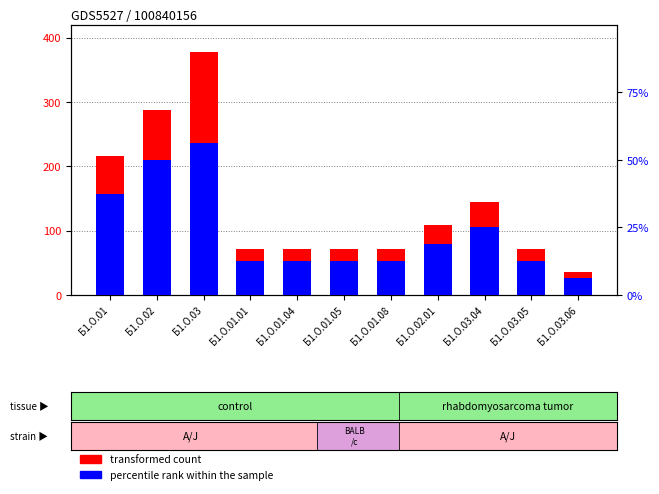

How many values in the percentile rank within the sample series are below 2?

1